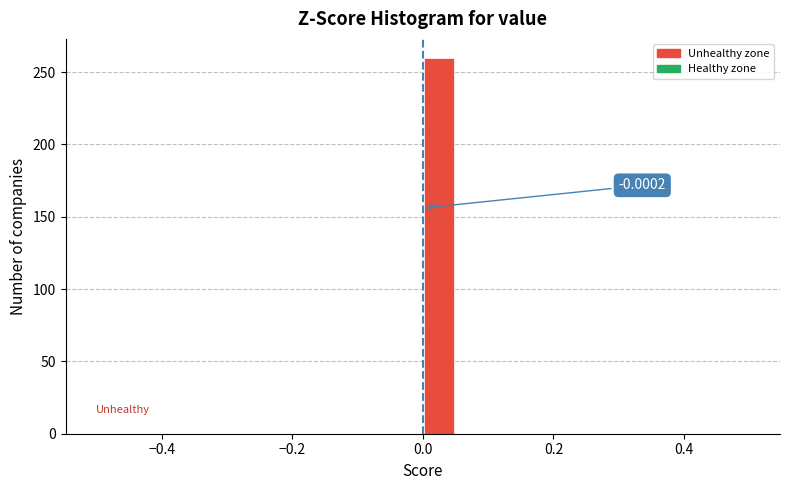

Around what value on the x-axis is the tallest bar? Give the approximate position of its centre, as read against the axis.

0.02